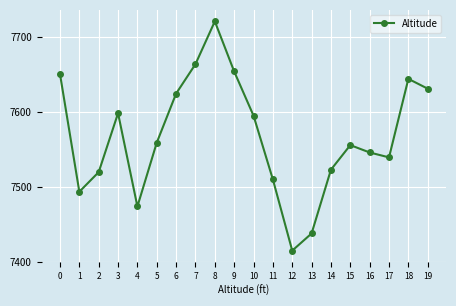

True or false: the data shows 2585.8 at 0.

False